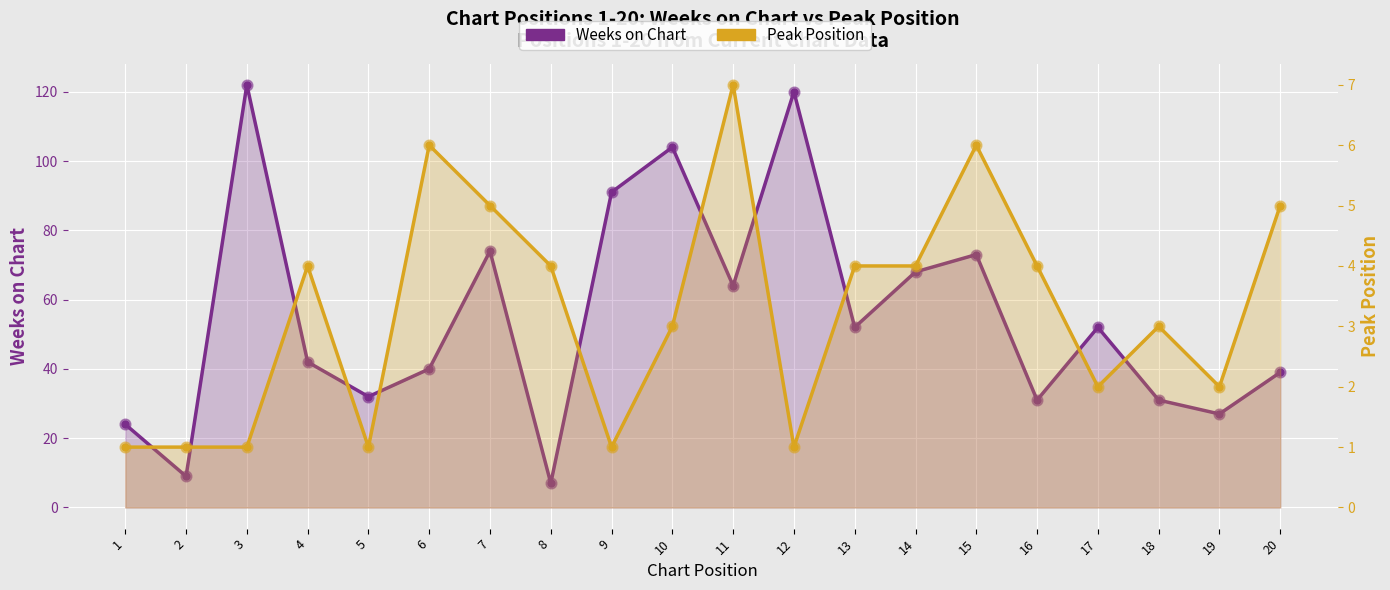

Which series has the largest Y range (max minus min)?

Weeks on Chart